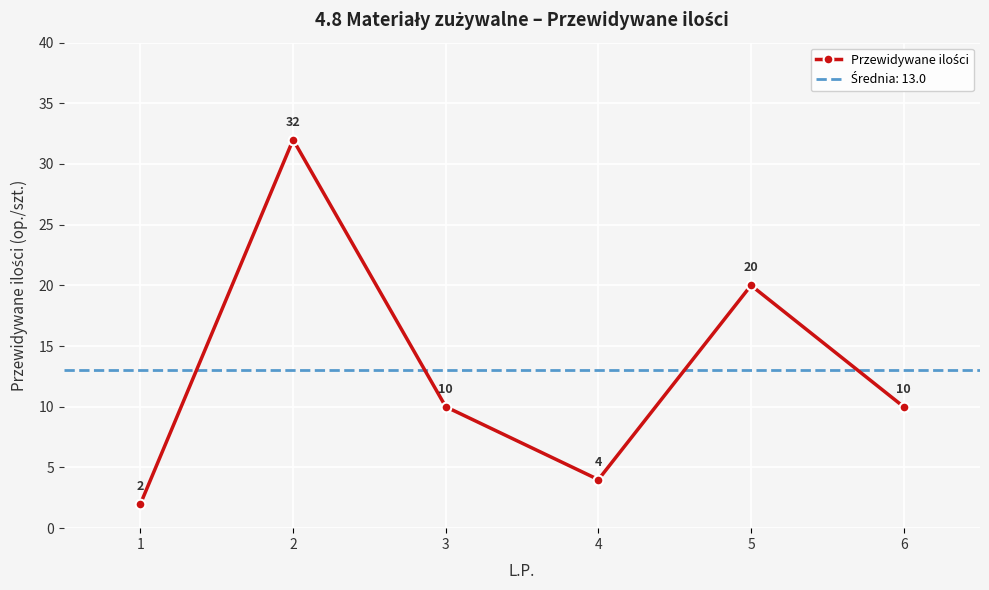

Reading left to right, what are all the values shown in this chart?

1=2	2=32	3=10	4=4	5=20	6=10